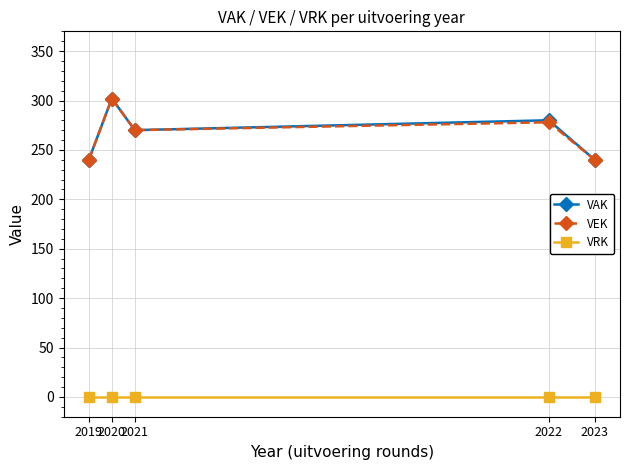

How many distinct data groups are displayed?

3